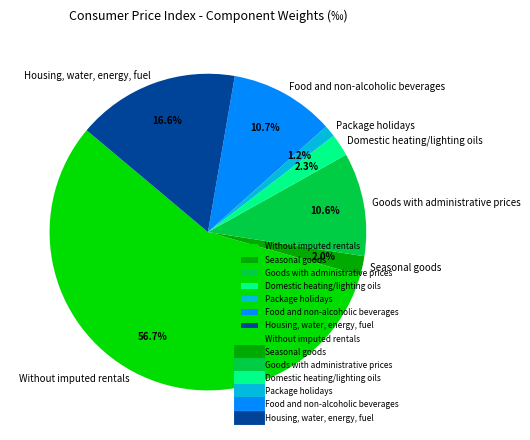

Is it true that Seasonal goods is 11% of the pie?

False